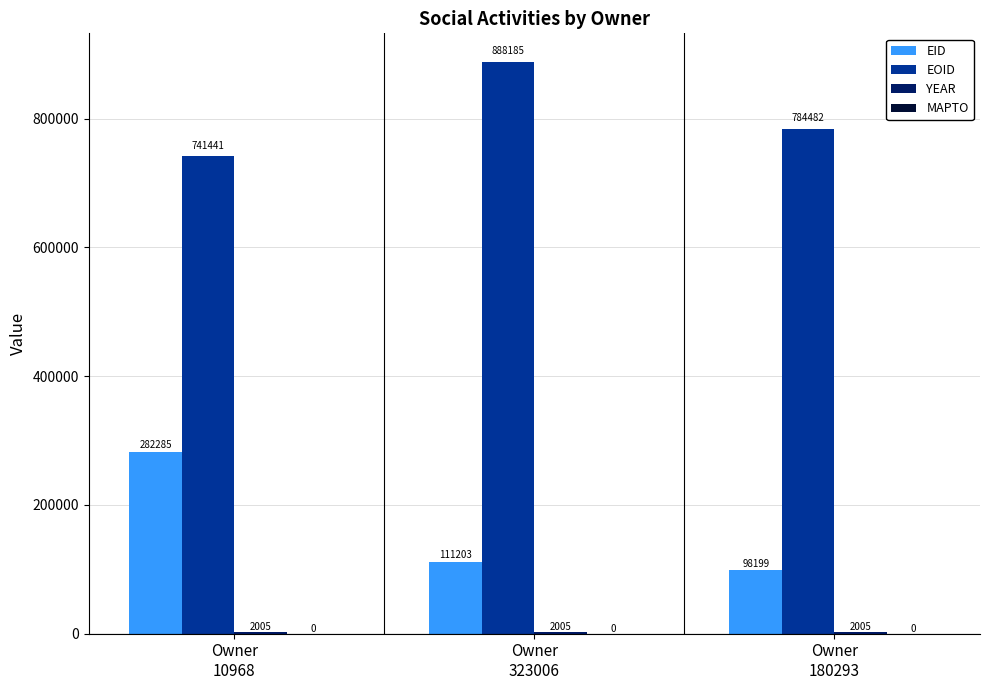

What is the sum of the EOID values at Owner
10968 and Owner
323006?

1629626